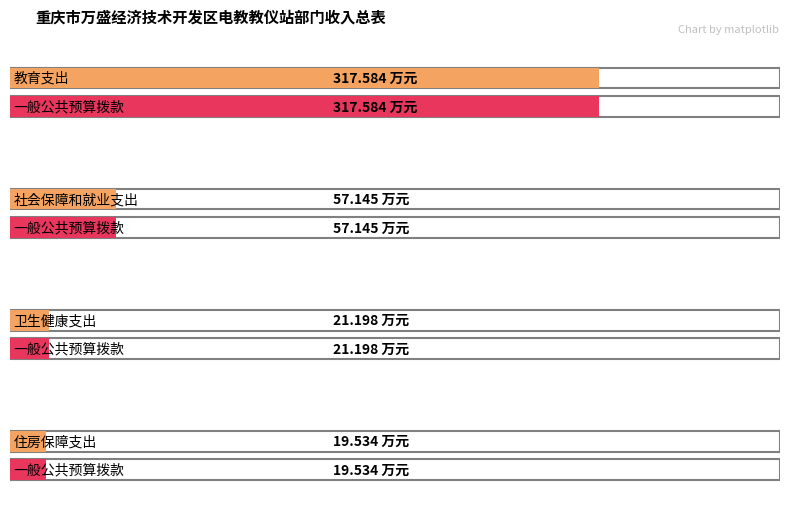

At which label does 一般公共预算拨款收入 reach its peak?

教育支出